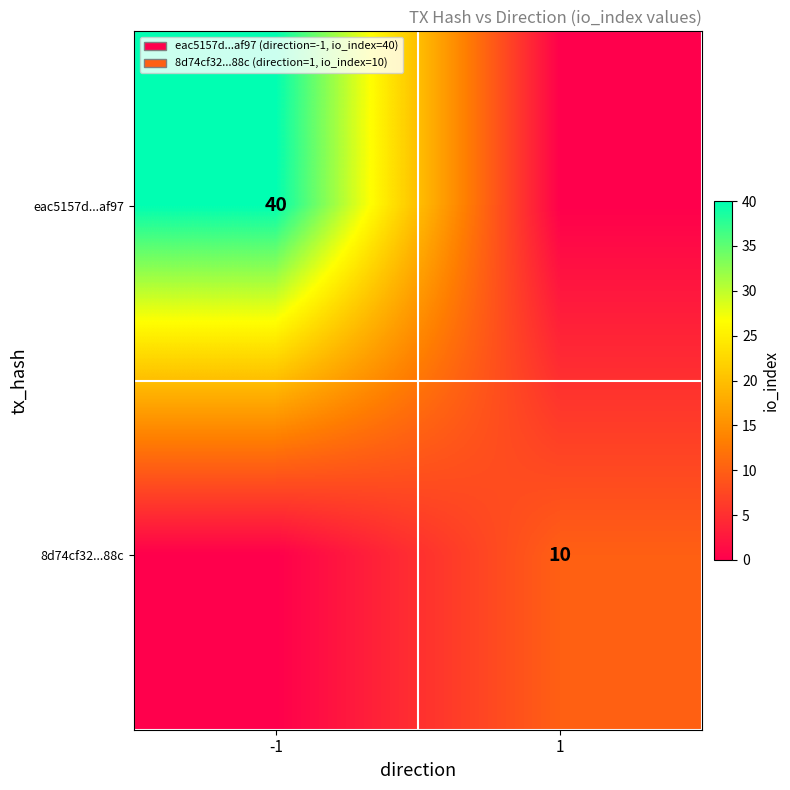

The value of 8d74cf32...88c at 1 is 6. True or false?

False